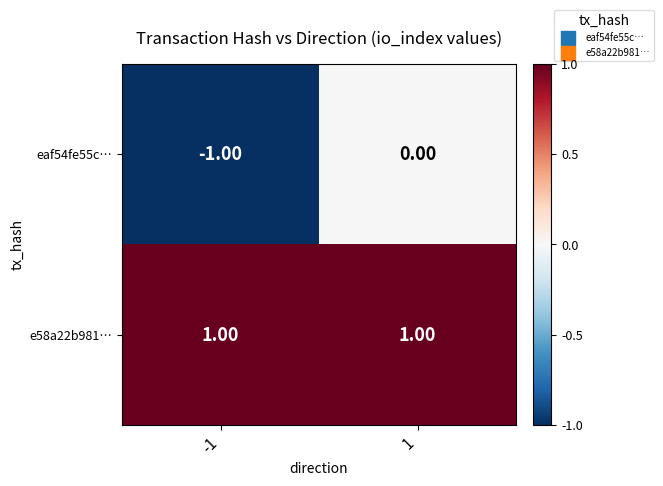

What is the maximum value shown in the chart?

1